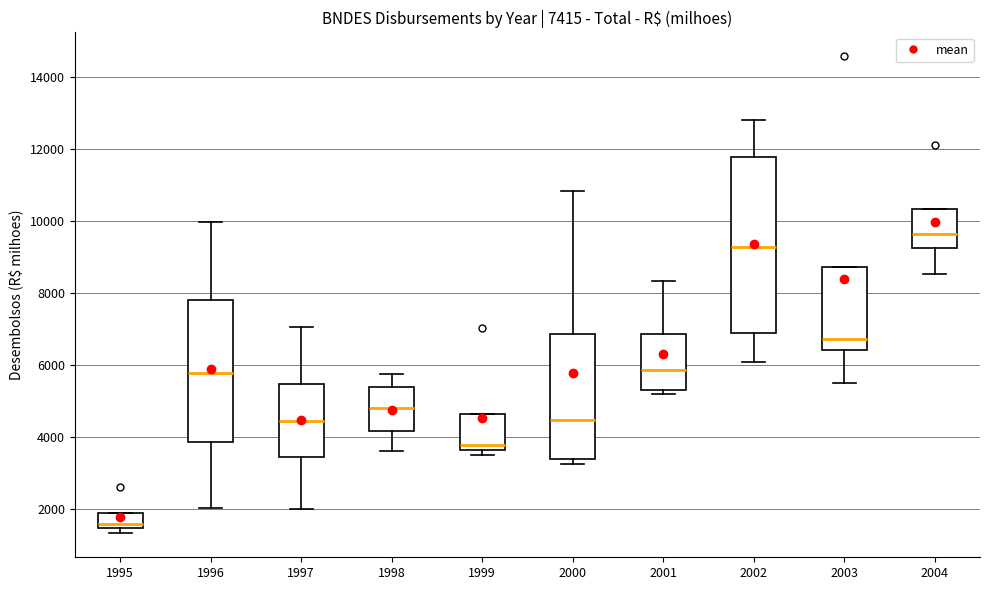

Comparing the boxes themselves (not the whiskers), which one is the tallest?

2002